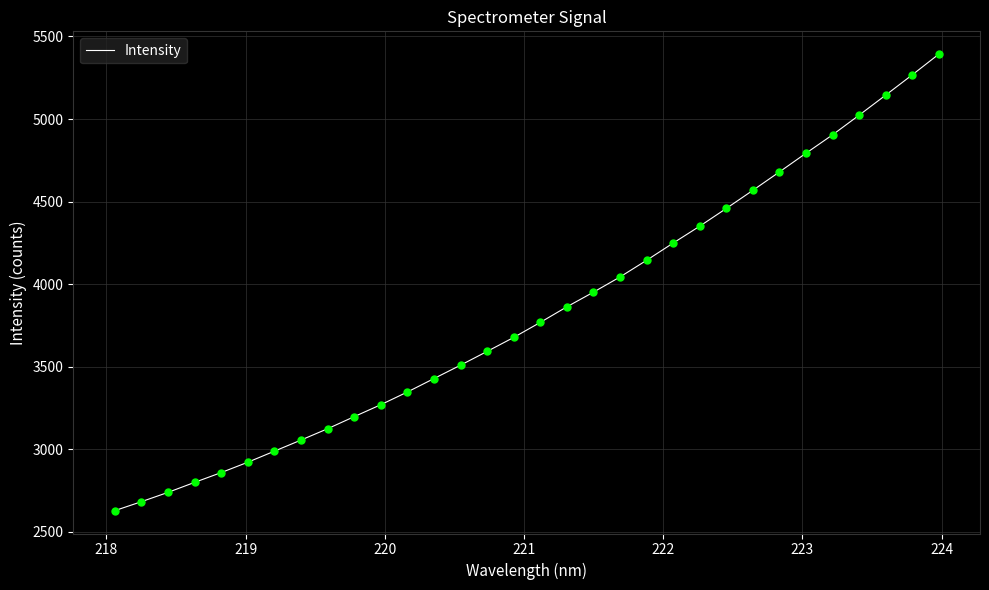

What is the minimum value shown in the chart?

2629.0